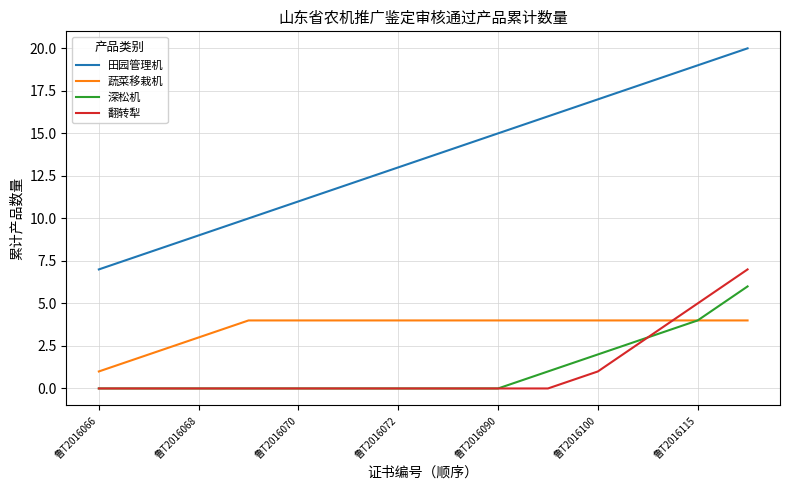

How many 蔬菜移栽机 values are between 4 and 5?

11